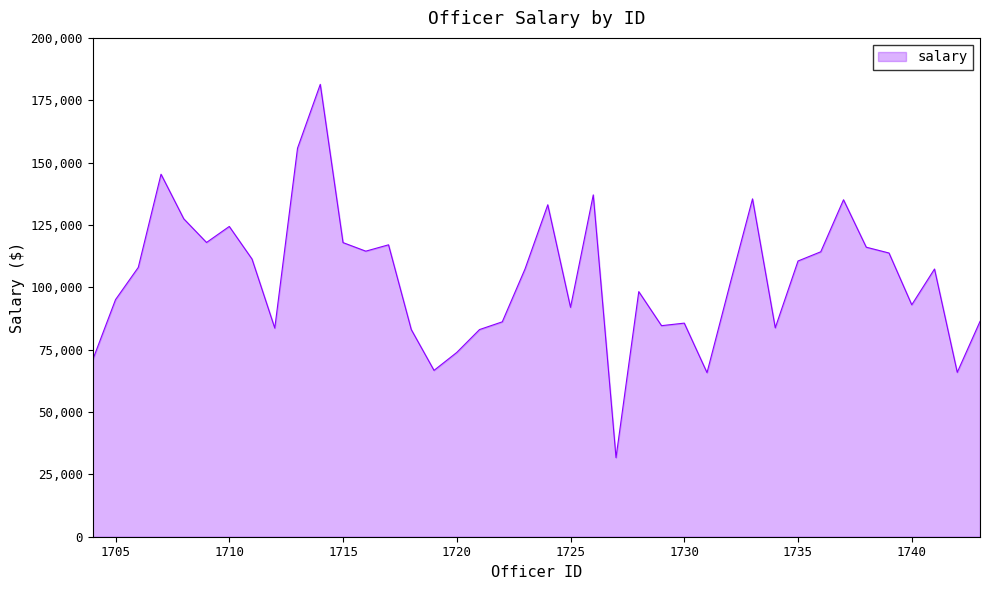

True or false: the data has more than 2 interior local peaks.

True